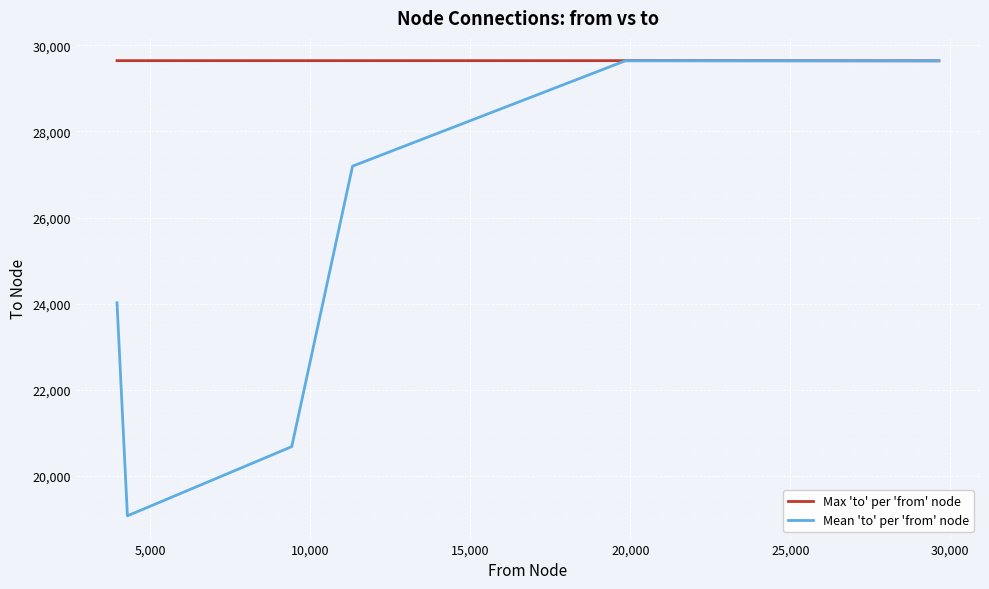

List the series in order of their overall mean, highest first.

Max 'to' per 'from' node, Mean 'to' per 'from' node